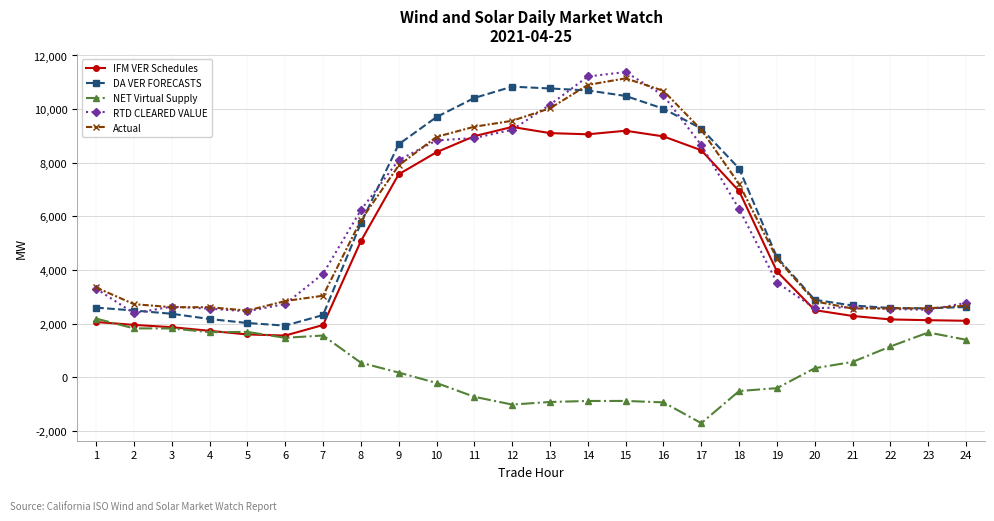

What is the average value of the Actual series?

5755.8